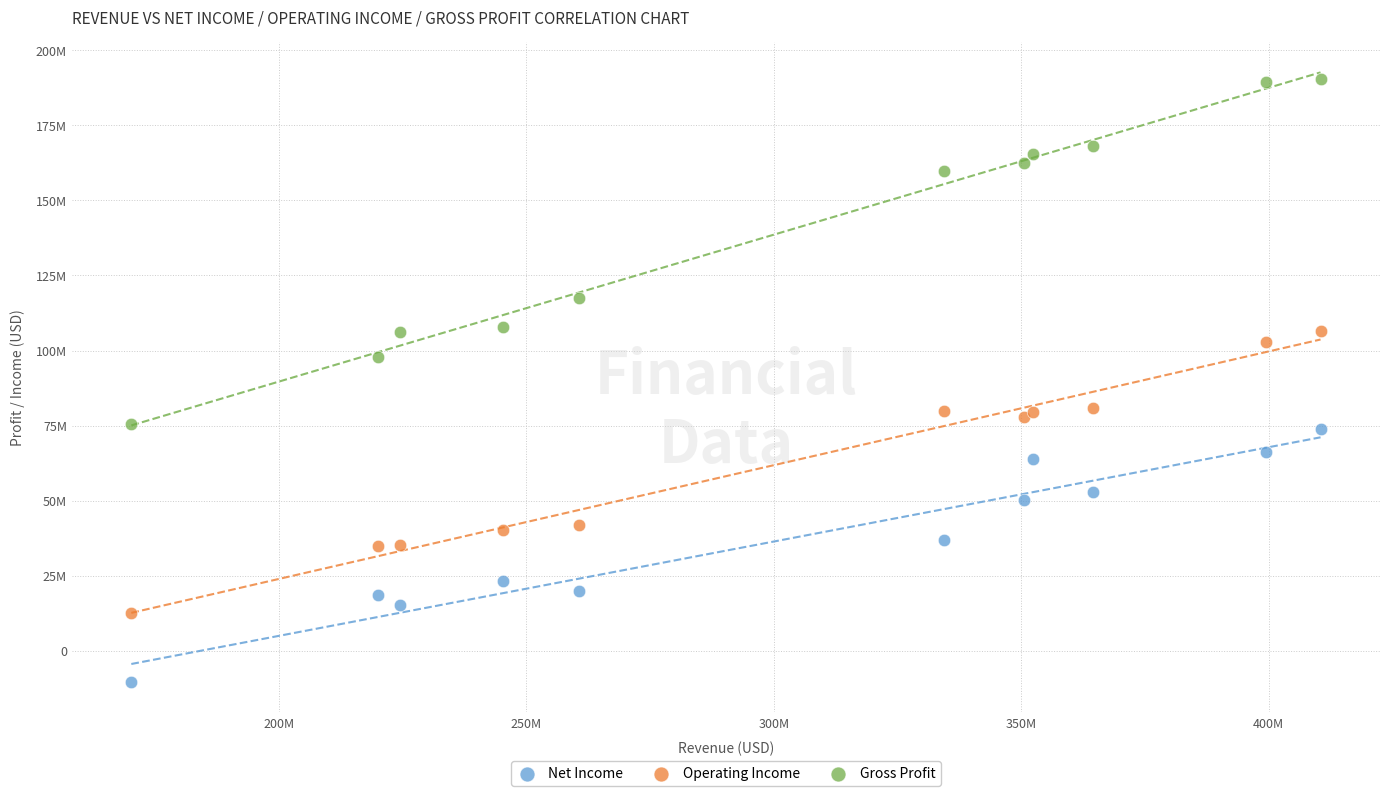

Which series contains the lowest Y value?

Net Income